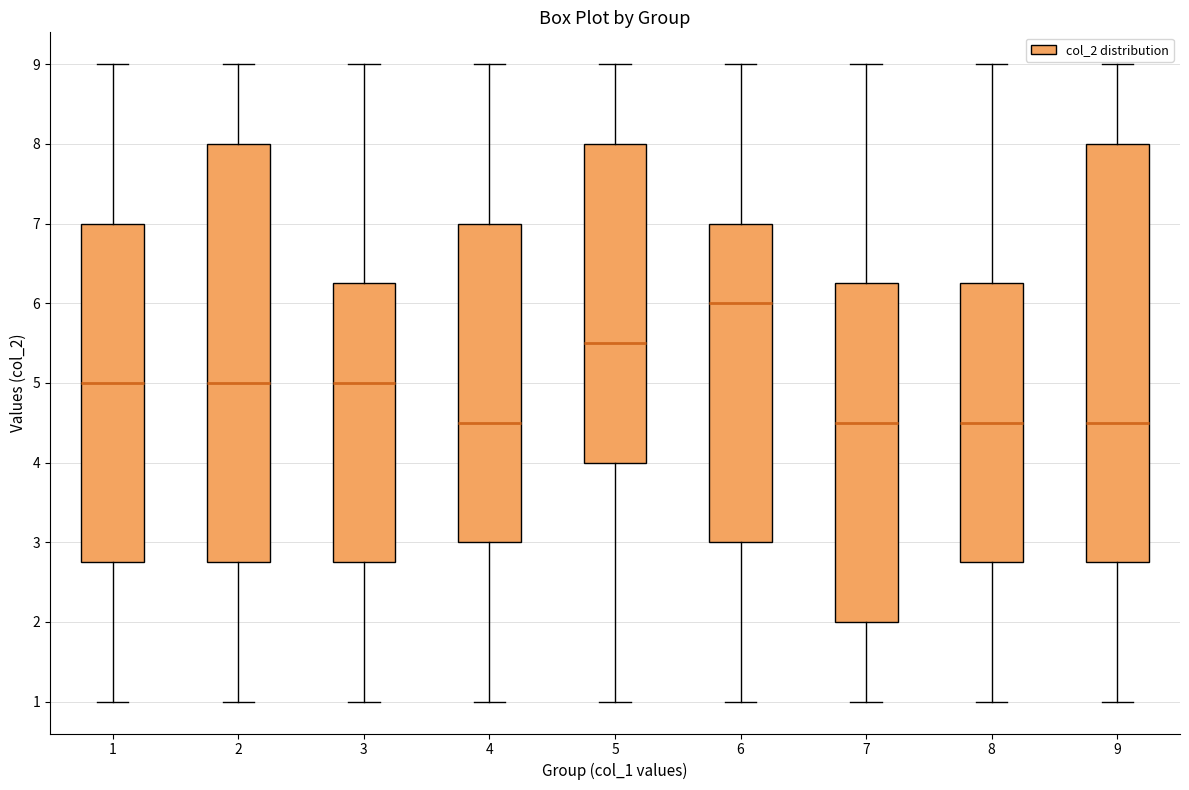

Reading left to right, transcribe this box plot: for each box, give where its median line is, the range the box spans, and where its two whiskers end, as read against the y-axis. The values are not printed on the chart, so give them approximately, as read against the axis.

1: median 5.0, box 2.8 to 7.0, whiskers 1.0 to 9.0
2: median 5.0, box 2.8 to 8.0, whiskers 1.0 to 9.0
3: median 5.0, box 2.8 to 6.3, whiskers 1.0 to 9.0
4: median 4.5, box 3.0 to 7.0, whiskers 1.0 to 9.0
5: median 5.5, box 4.0 to 8.0, whiskers 1.0 to 9.0
6: median 6.0, box 3.0 to 7.0, whiskers 1.0 to 9.0
7: median 4.5, box 2.0 to 6.3, whiskers 1.0 to 9.0
8: median 4.5, box 2.8 to 6.3, whiskers 1.0 to 9.0
9: median 4.5, box 2.8 to 8.0, whiskers 1.0 to 9.0